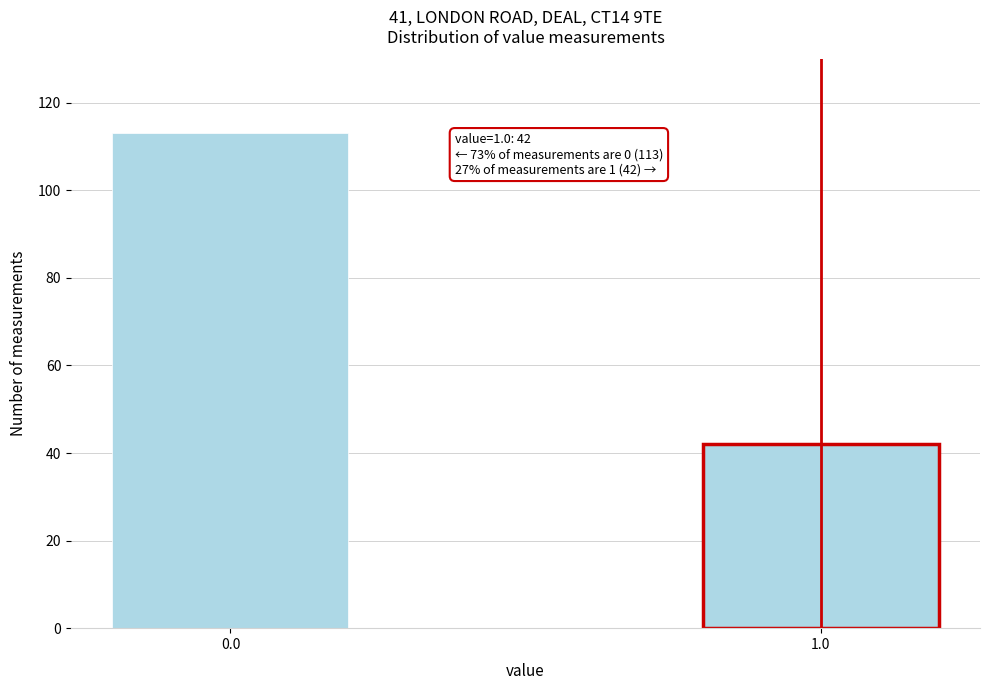

Reading left to right, list all the values displayed in this chart.

0.0=113	1.0=42